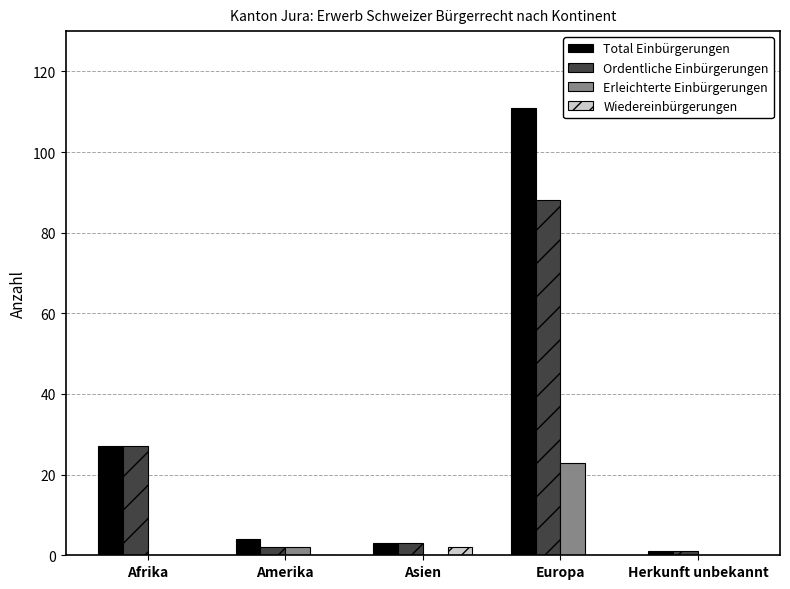

The value of Erleichterte Einbürgerungen at Herkunft unbekannt is -13. True or false?

False